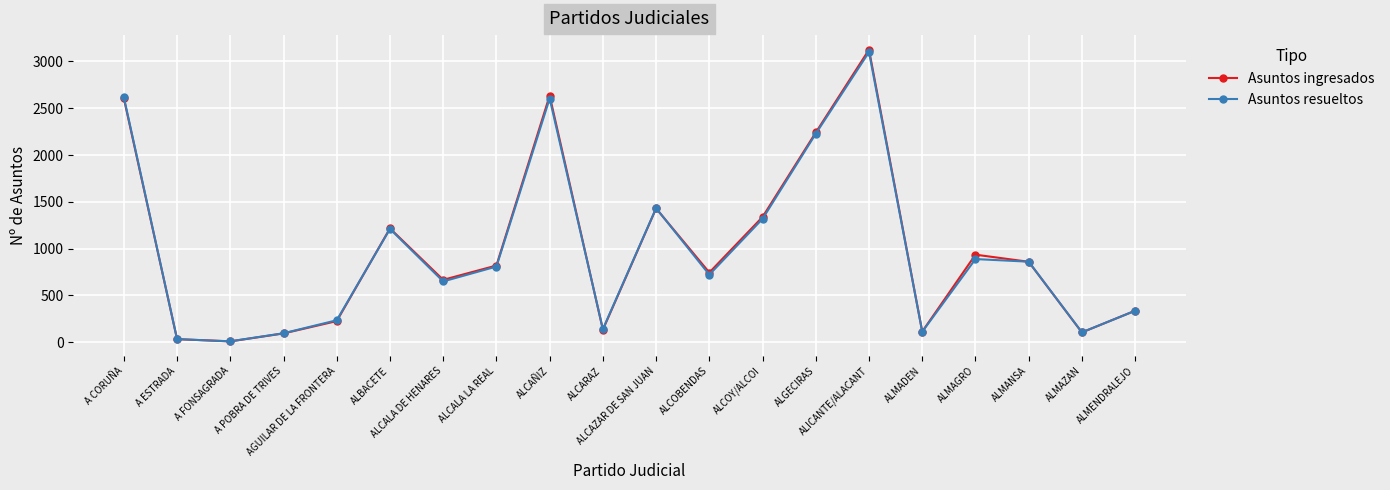

Which series has the widest spread of values?

Asuntos ingresados